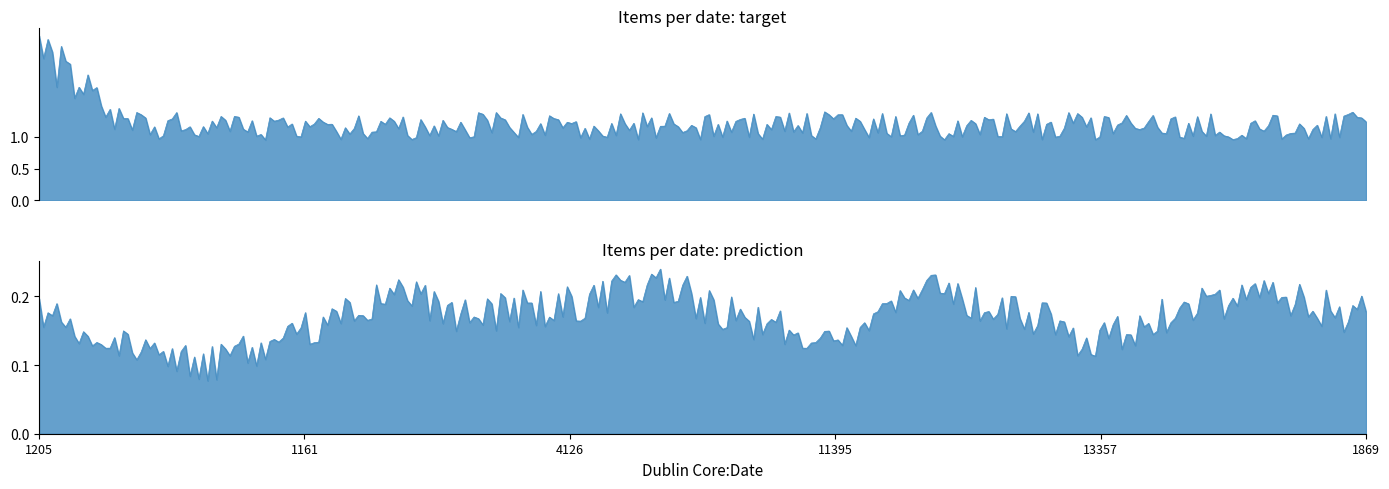

True or false: Items per Year (target) and Items per Year (prediction) cross at least once.

False